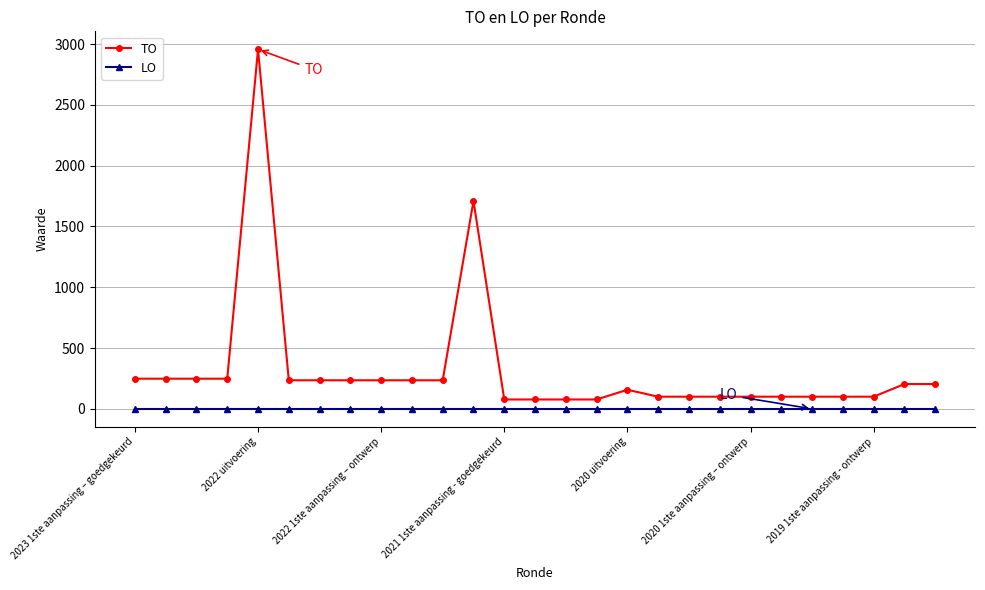

True or false: TO has more than 1 interior local peaks.

True